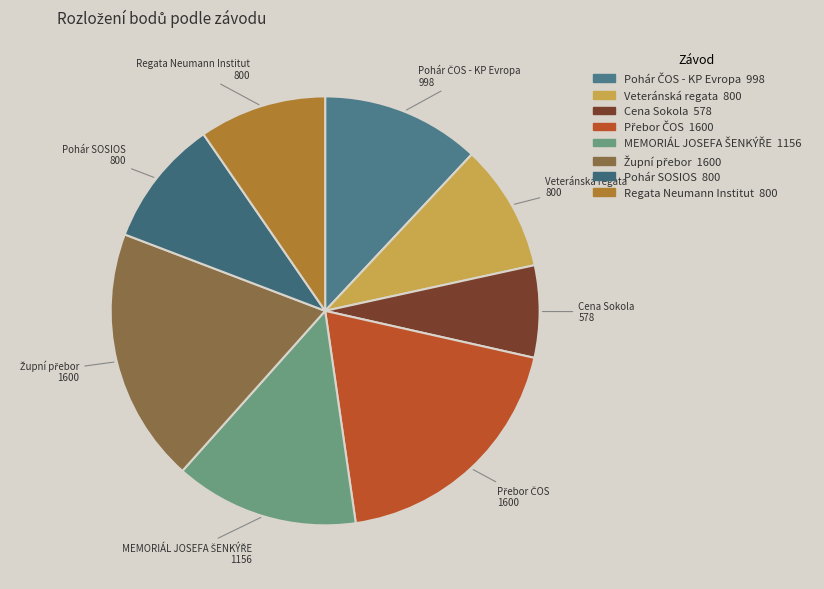

Which category has the smallest portion of the pie?

Cena Sokola